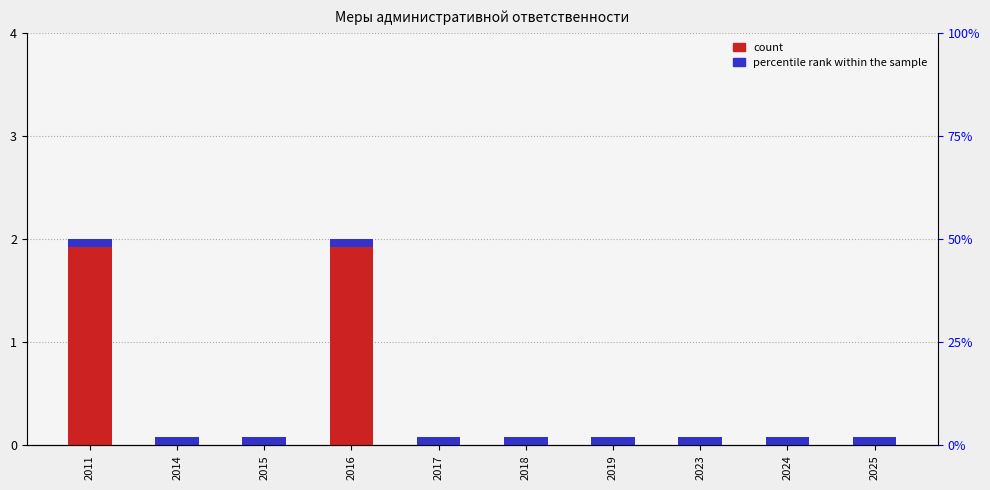

At which label is the value closest to 1?

2011